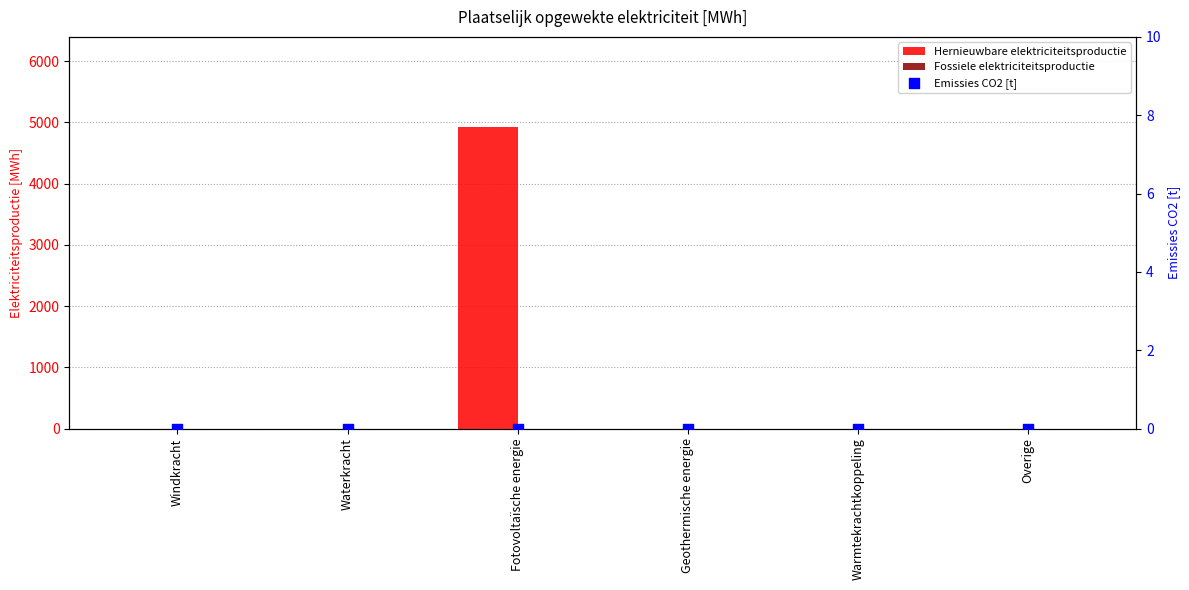

Which series has the largest total across all categories?

Hernieuwbare elektriciteitsproductie